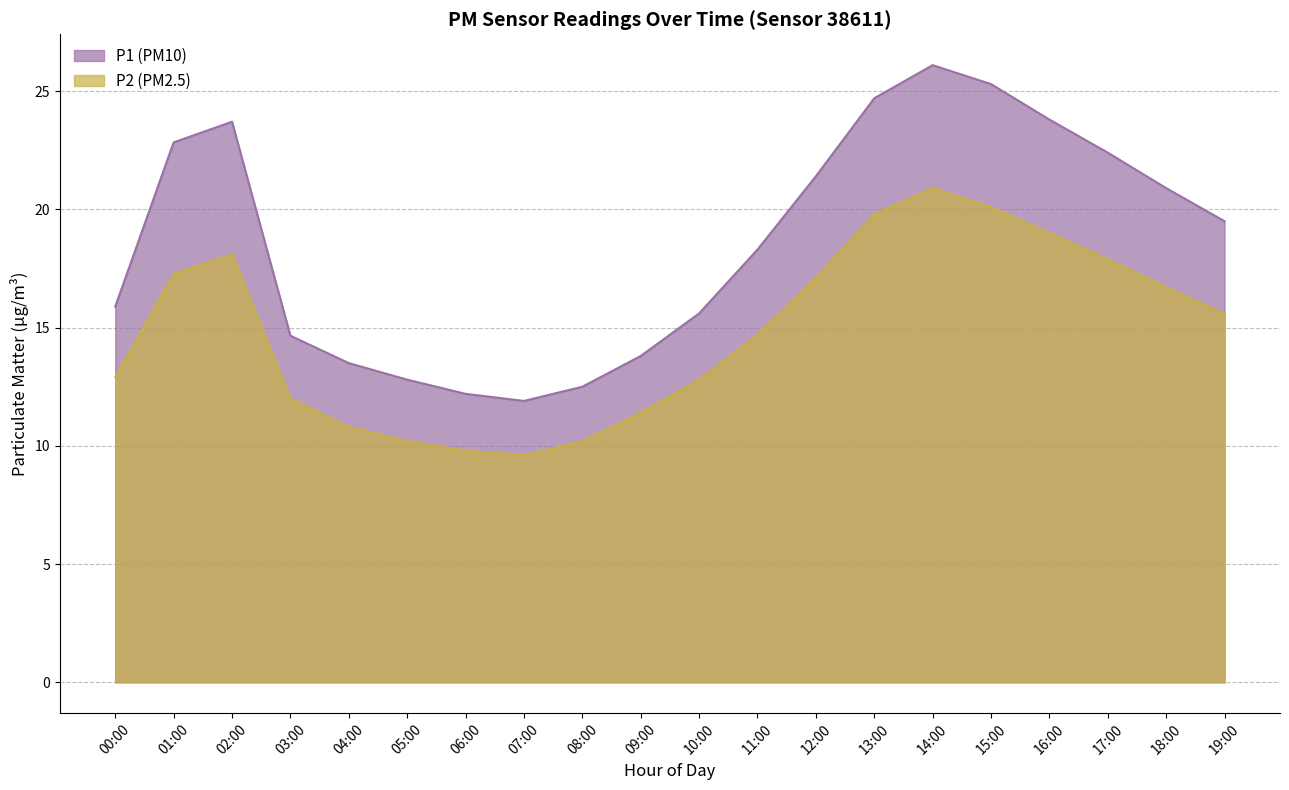

At which category is the sum across all series the highest?

14:00